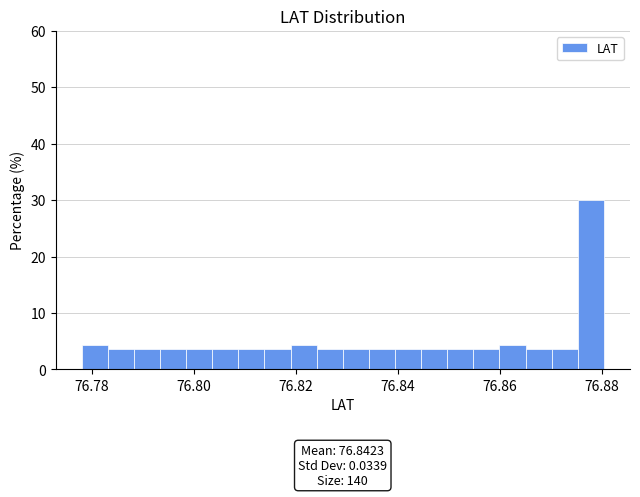

Around what value on the x-axis is the tallest bar? Give the approximate position of its centre, as read against the axis.

76.878